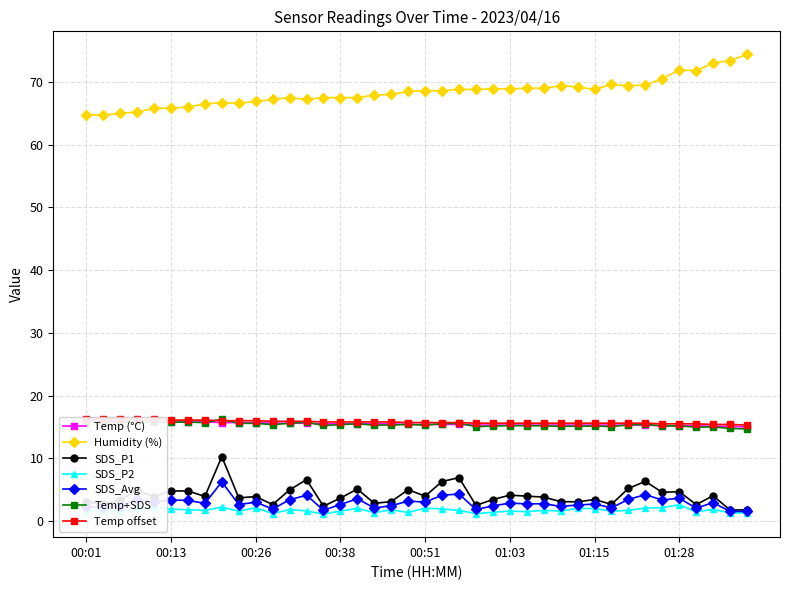

What is the sum of all Temp values?

619.2